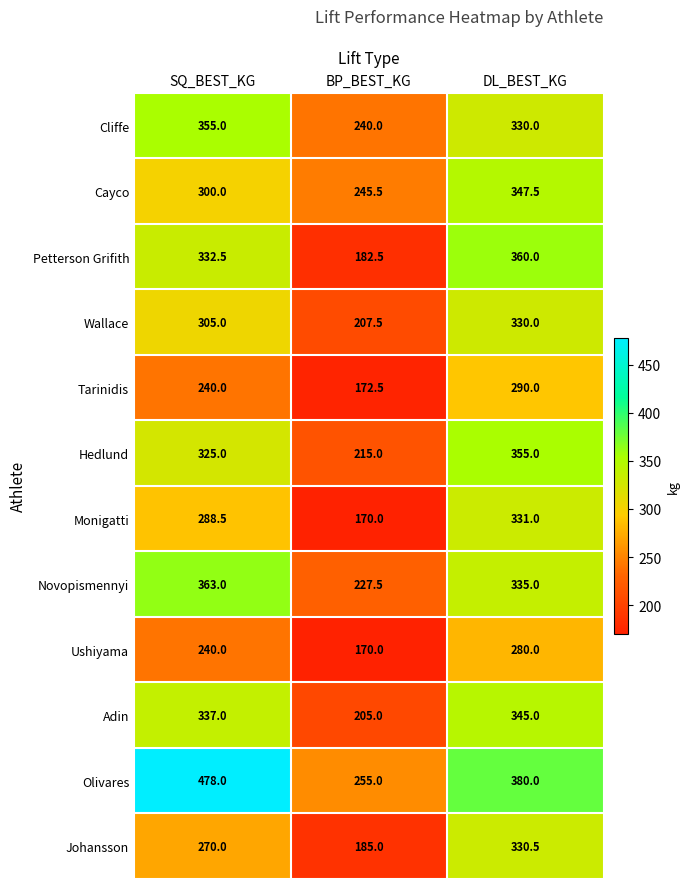

Between BP_BEST_KG and DL_BEST_KG, which series saw the biggest shift?

Petterson Grifith